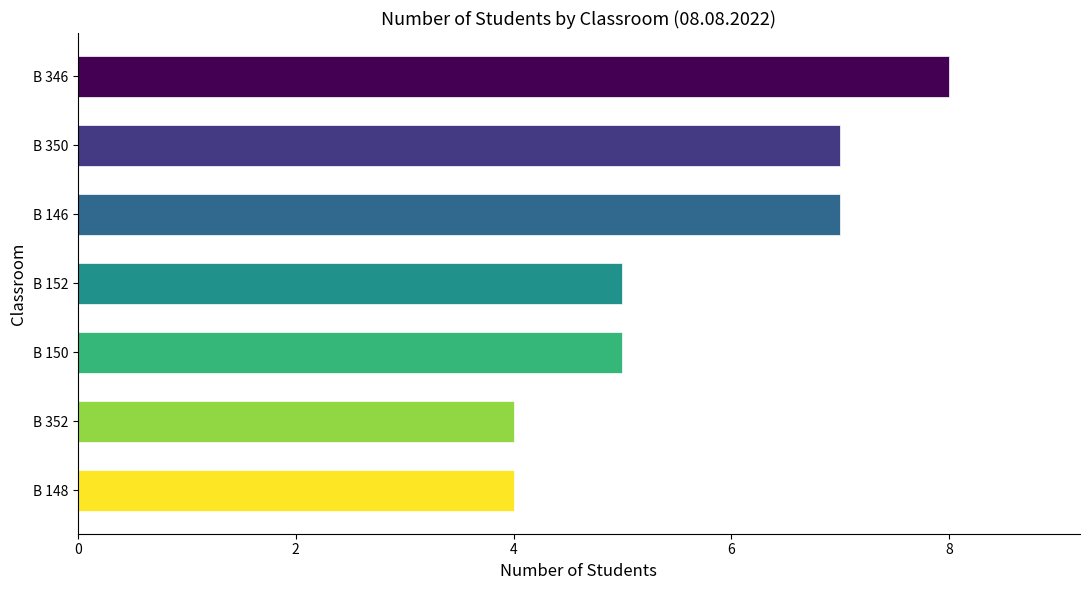

What is the value of the 6th bar from the top?

4